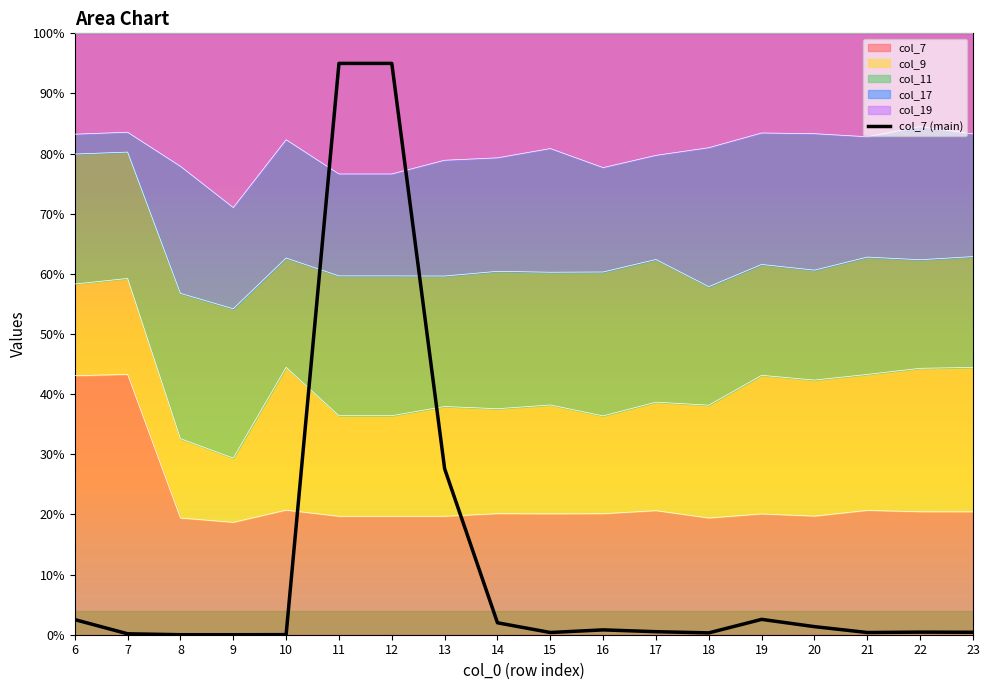

What is the difference between the second highest and minimum values?

95.0